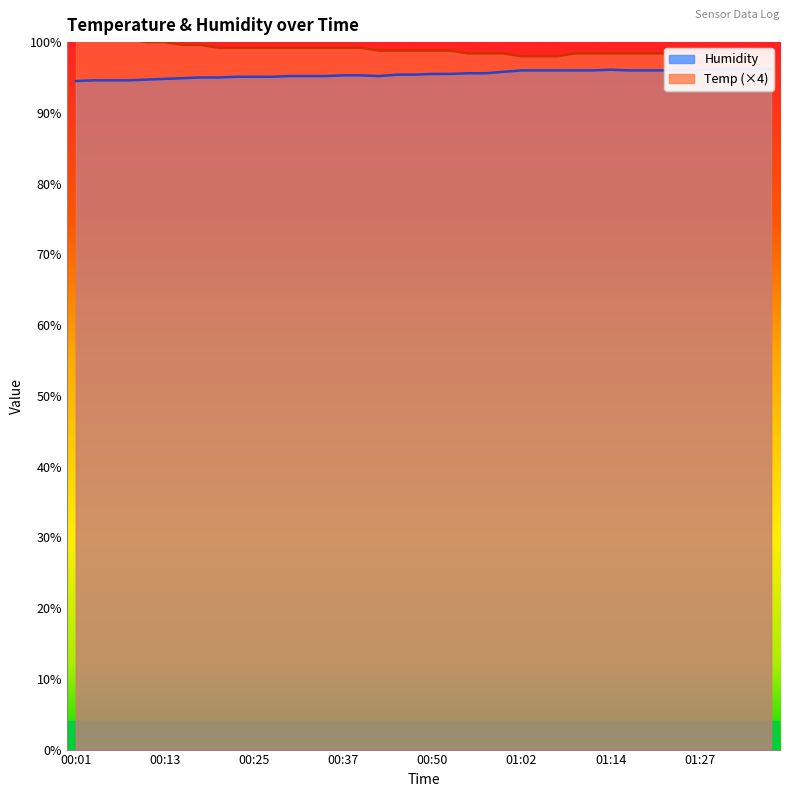

Count the number of categories in the chart.

40